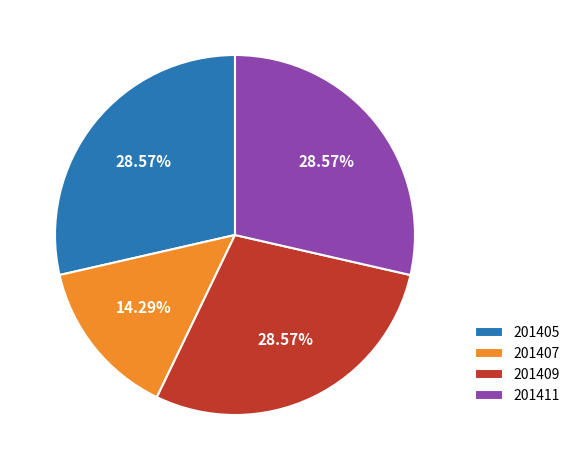

Approximately how many times larger is the value at 201405 compared to 201409?

1.0